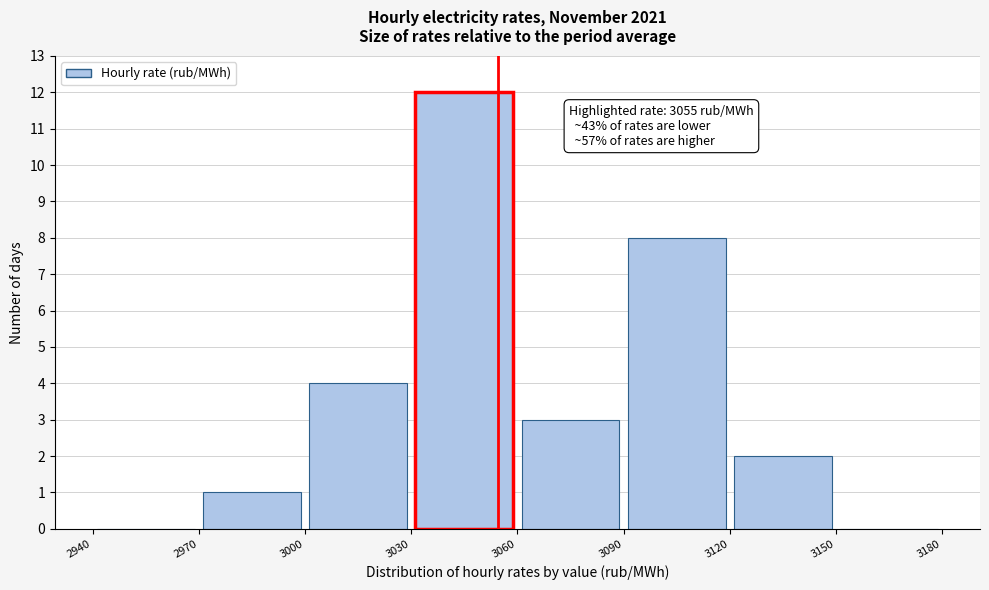

Over which range of the x-axis is the bar tallest?

3030 to 3060